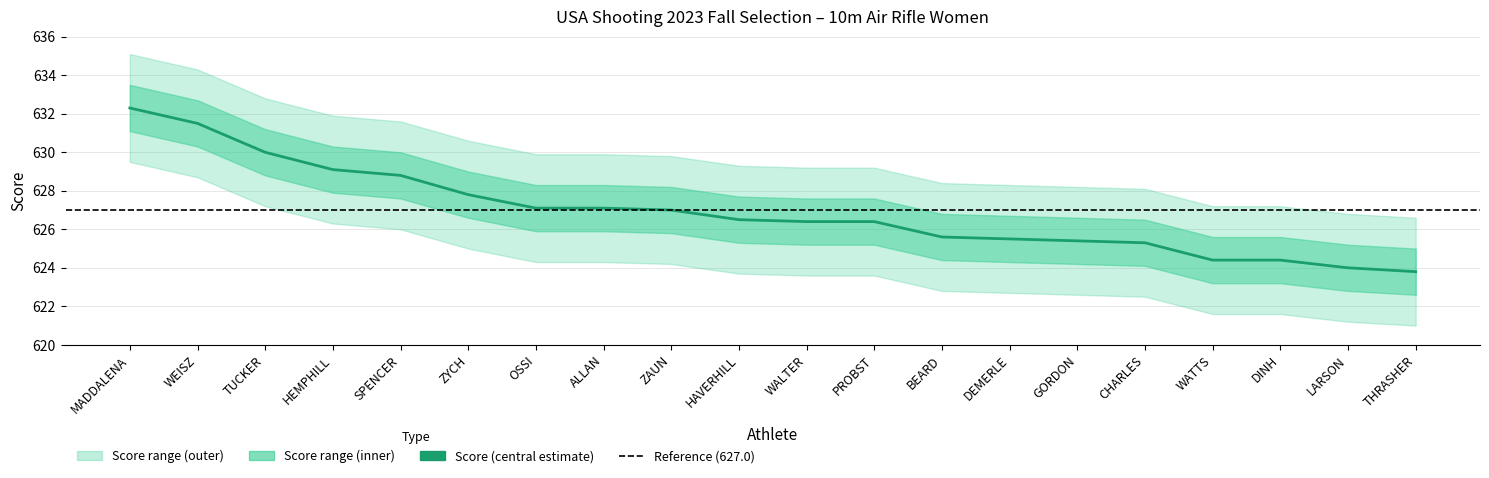

What is the ratio of the value at SPENCER to the value at DEMERLE?

1.0